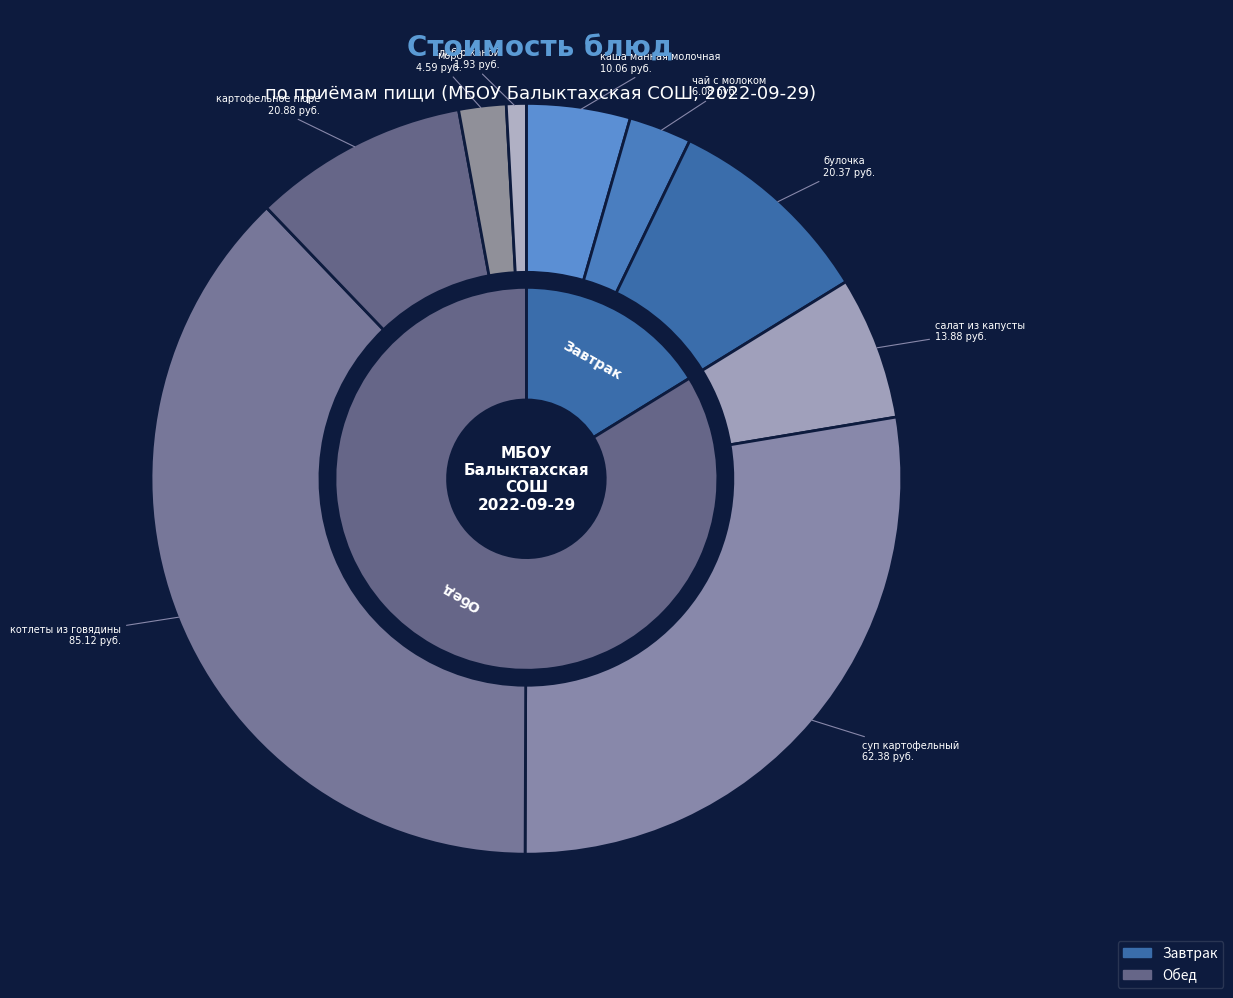

To the nearest percent, what portion does котлеты из говядины represent?

38%